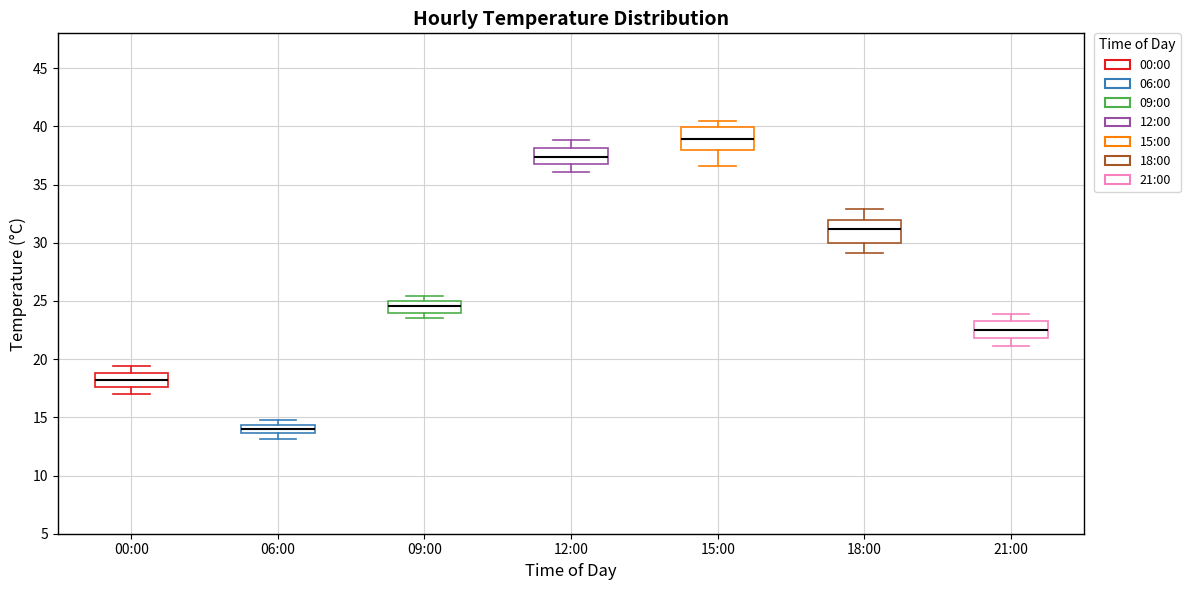

Where does the median line of the box for 09:00 sit on the y-axis? The values are not printed on the chart, so give them approximately, as read against the axis.

24.5